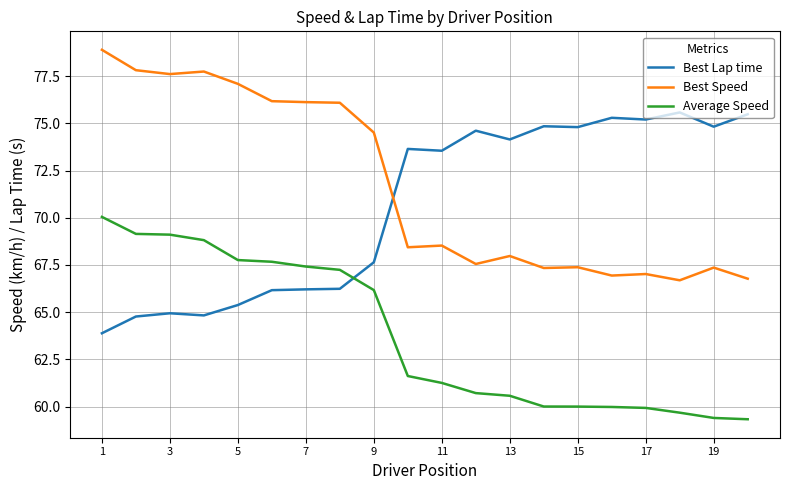

Which series has the largest total across all categories?

Best Speed